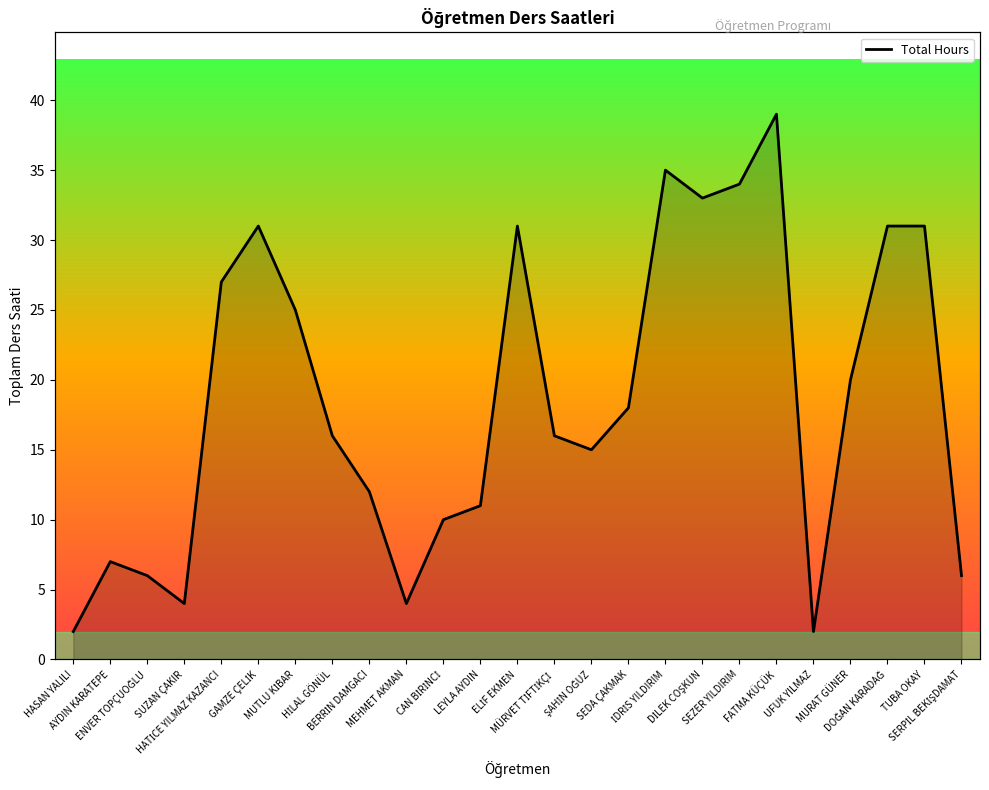

Reading left to right, what are all the values shown in this chart?

HASAN YALILI=2	AYDIN KARATEPE=7	ENVER TOPÇUOĞLU=6	SUZAN ÇAKIR=4	HATİCE YILMAZ KAZANCI=27	GAMZE ÇELİK=31	MUTLU KİBAR=25	HİLAL GÖNÜL=16	BERRİN DAMGACI=12	MEHMET AKMAN=4	CAN BİRİNCİ=10	LEYLA AYDIN=11	ELİF EKMEN=31	MÜRVET TİFTİKÇİ=16	ŞAHİN OĞUZ=15	SEDA ÇAKMAK=18	İDRİS YILDIRIM=35	DİLEK COŞKUN=33	SEZER YILDIRIM=34	FATMA KÜÇÜK=39	UFUK YILMAZ=2	MURAT GÜNER=20	DOĞAN KARADAĞ=31	TUBA OKAY=31	SERPİL BEKİŞDAMAT=6